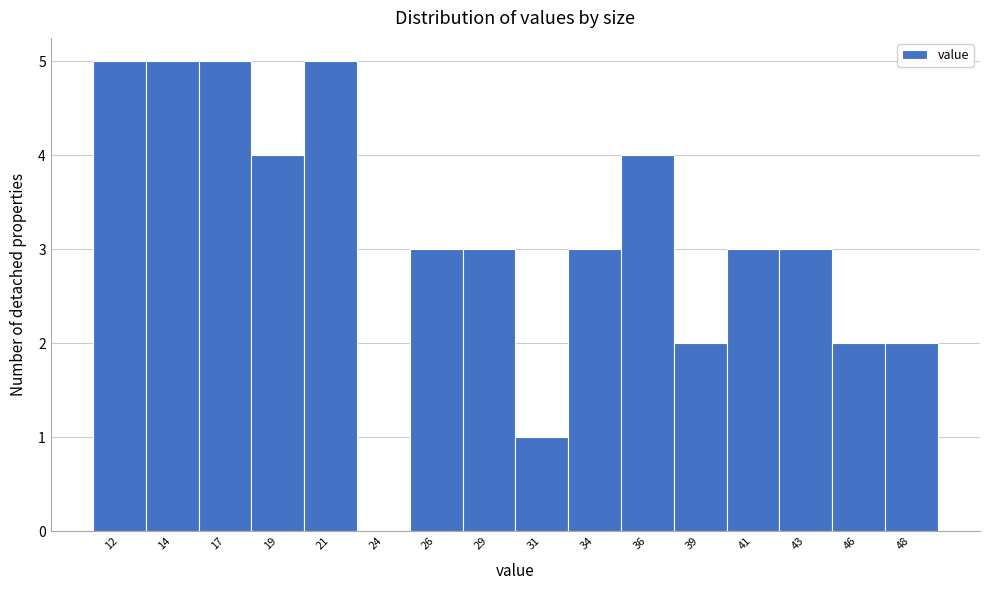

Reading left to right, list all the values displayed in this chart.

12=5	14=5	17=5	19=4	21=5	24=0	26=3	29=3	31=1	34=3	36=4	39=2	41=3	43=3	46=2	48=2